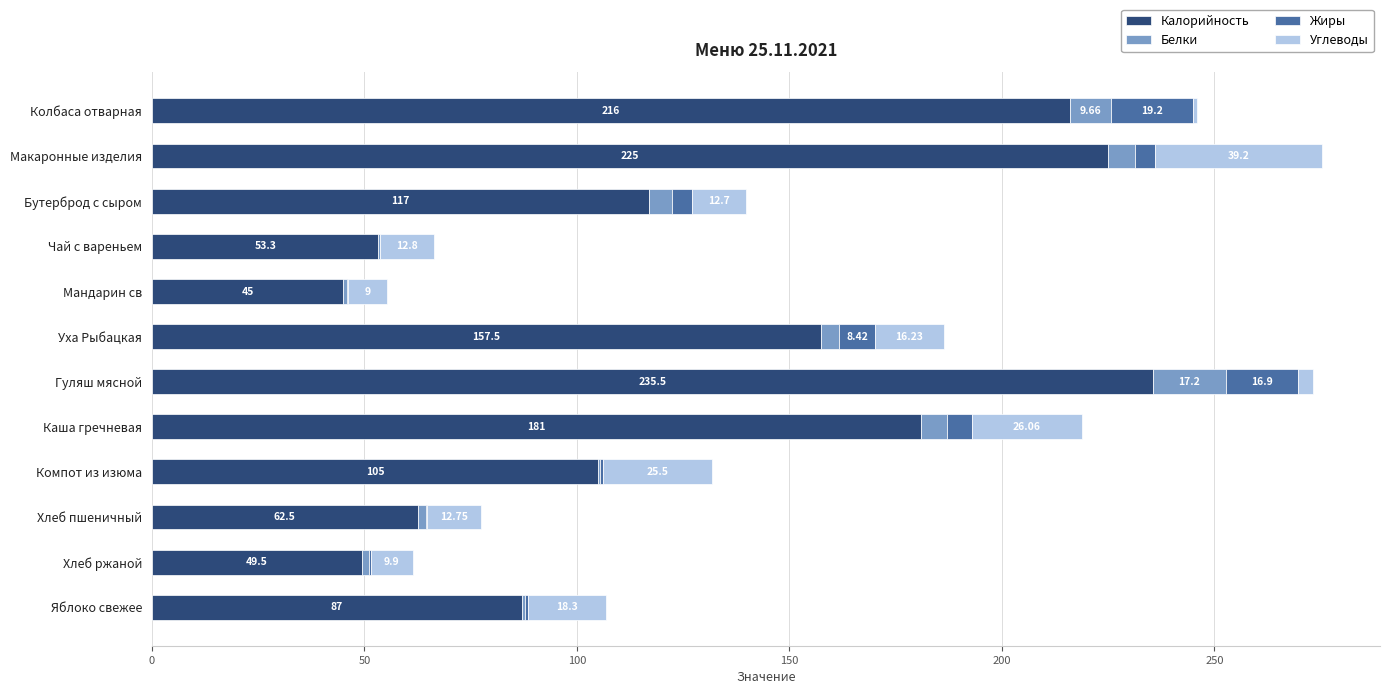

What is the total value across all series at Макаронные изделия?

275.2